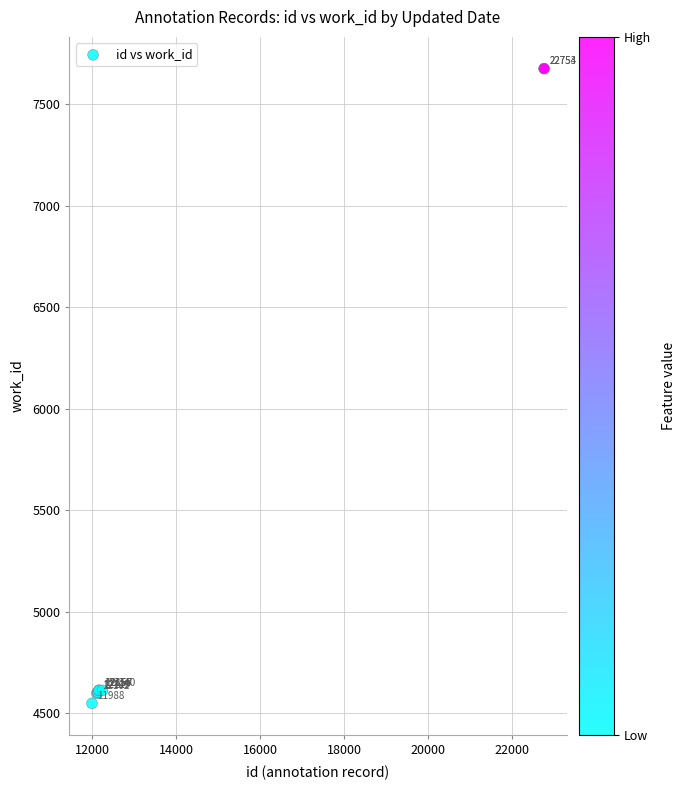

What Y value in the scatter plot is closest to 6111?

4612